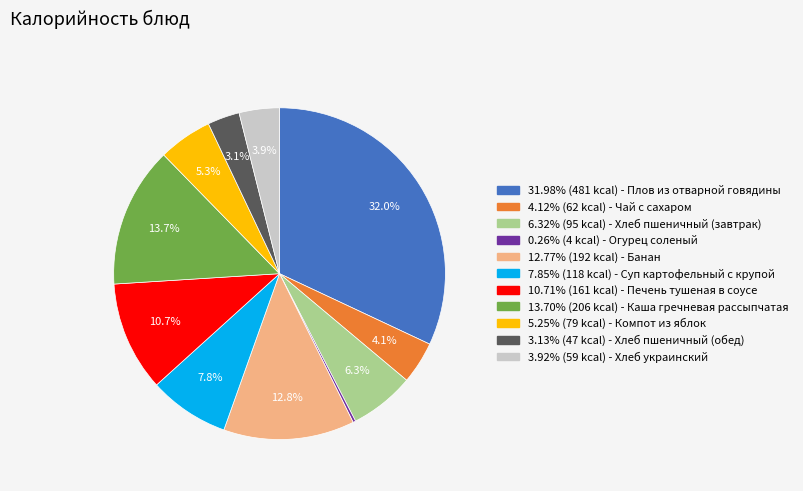

Is there a majority slice in this chart?

No